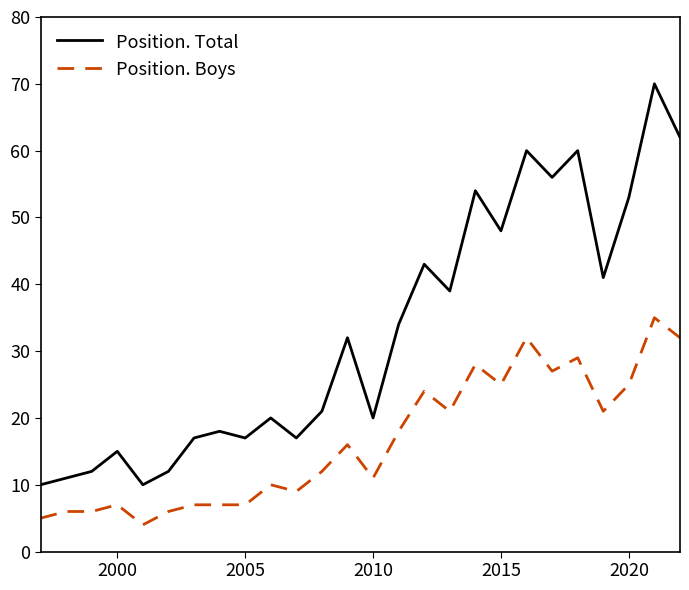

What are all the series names shown in the legend?

Position. Total, Position. Boys